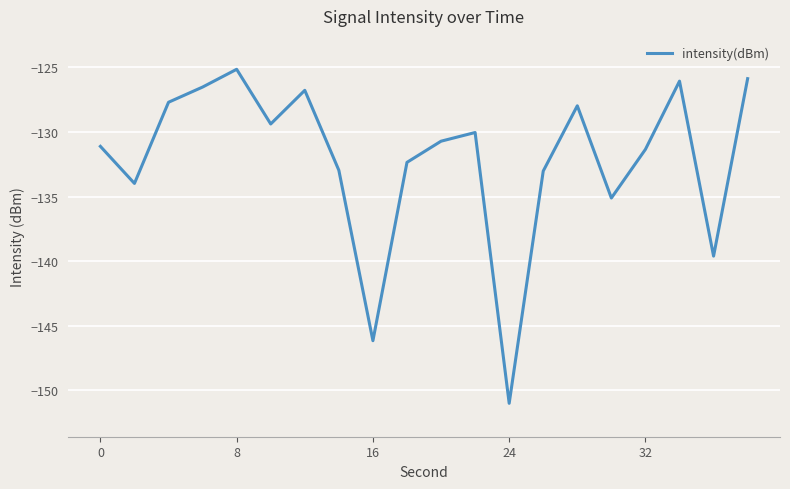

What is the minimum value shown in the chart?

-151.0